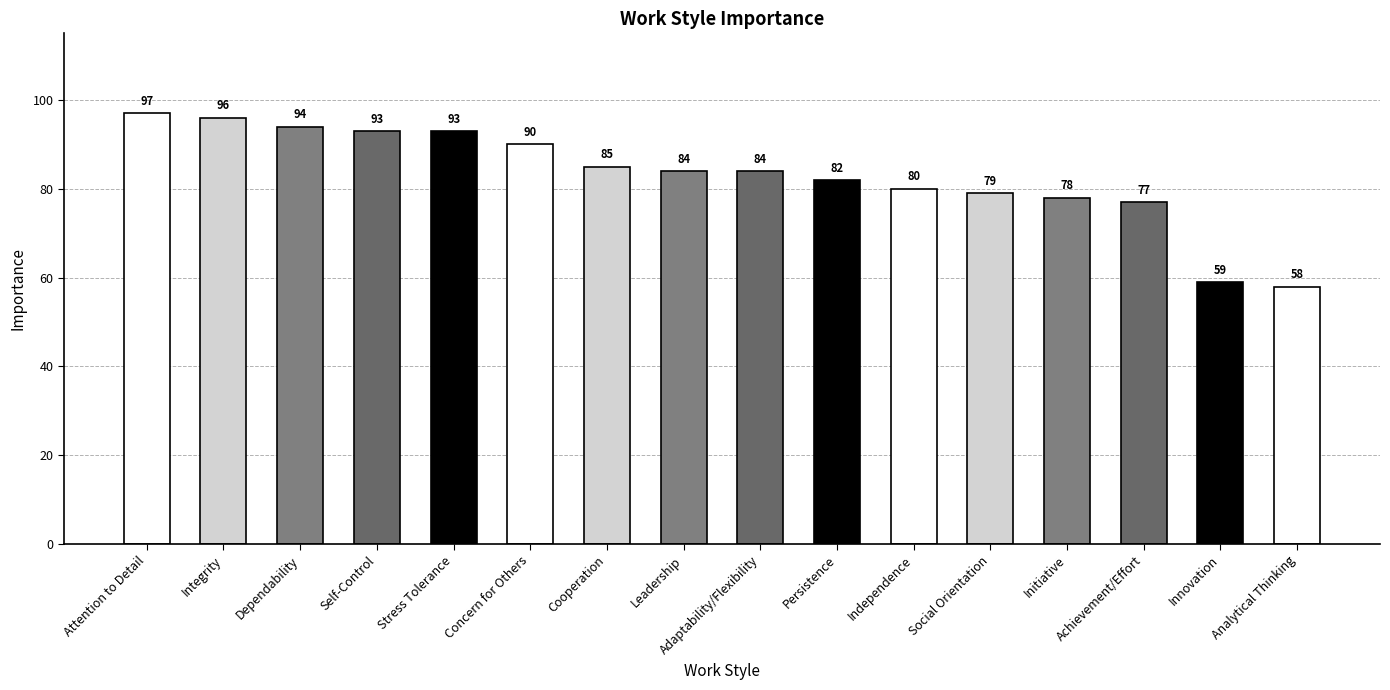

At which label is the value closest to 77?

Achievement/Effort